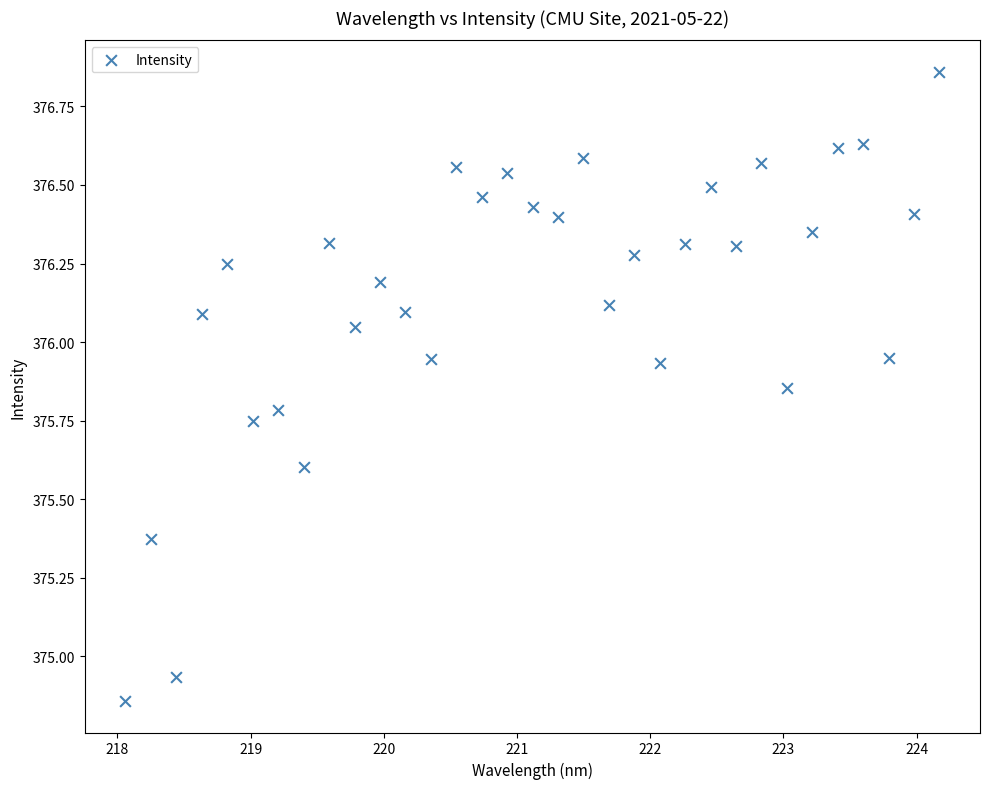

What is the range of X values (max minus min)?

6.1